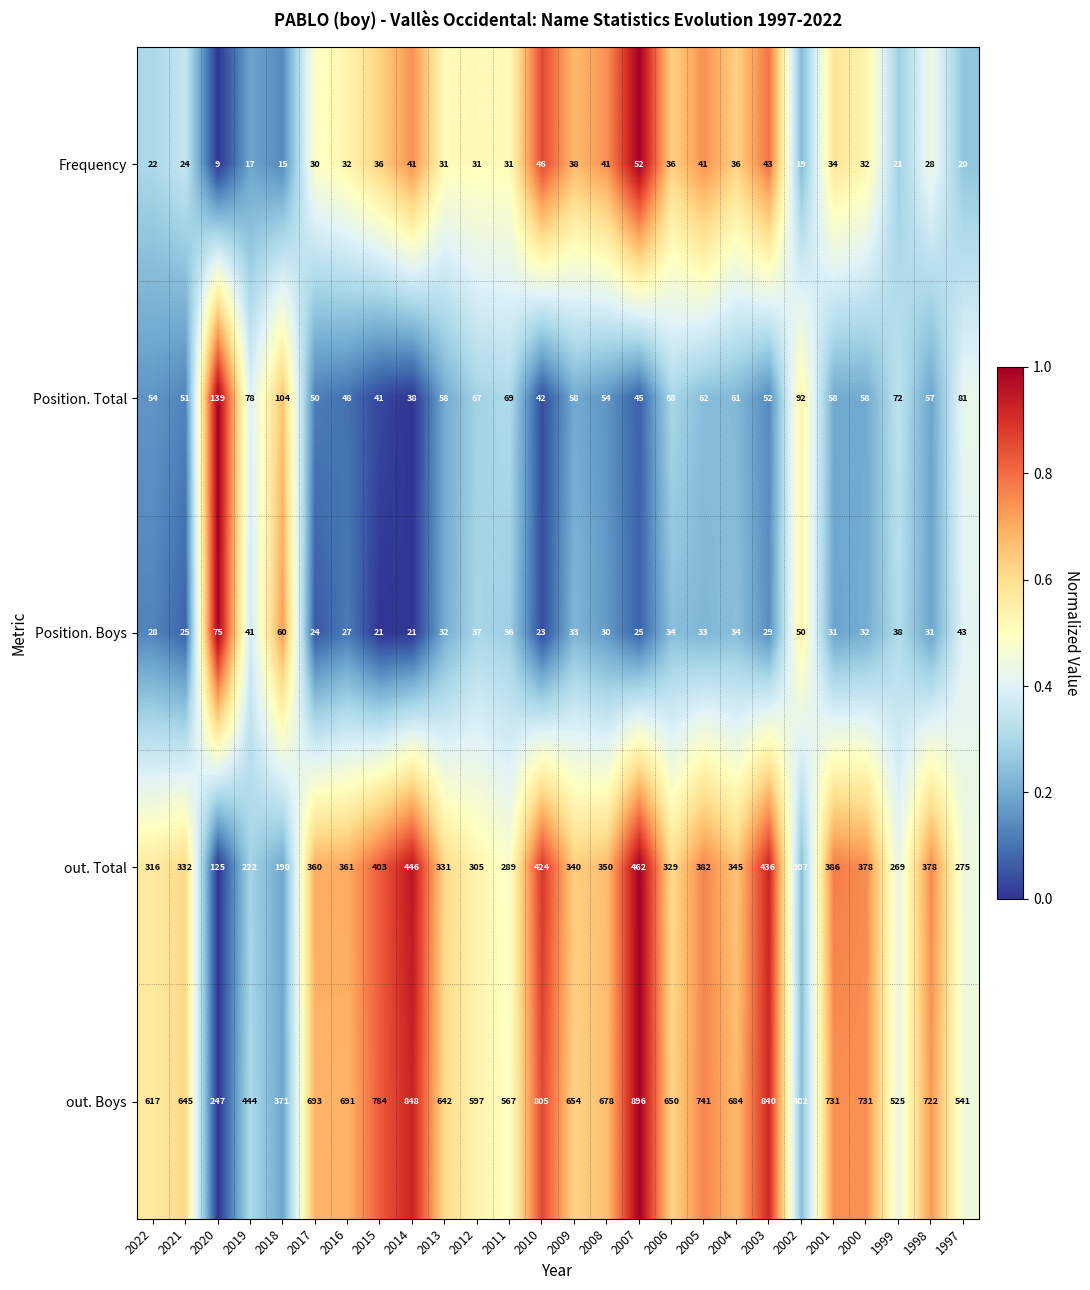

Where is Position. Total nearest to the value 88?

2002